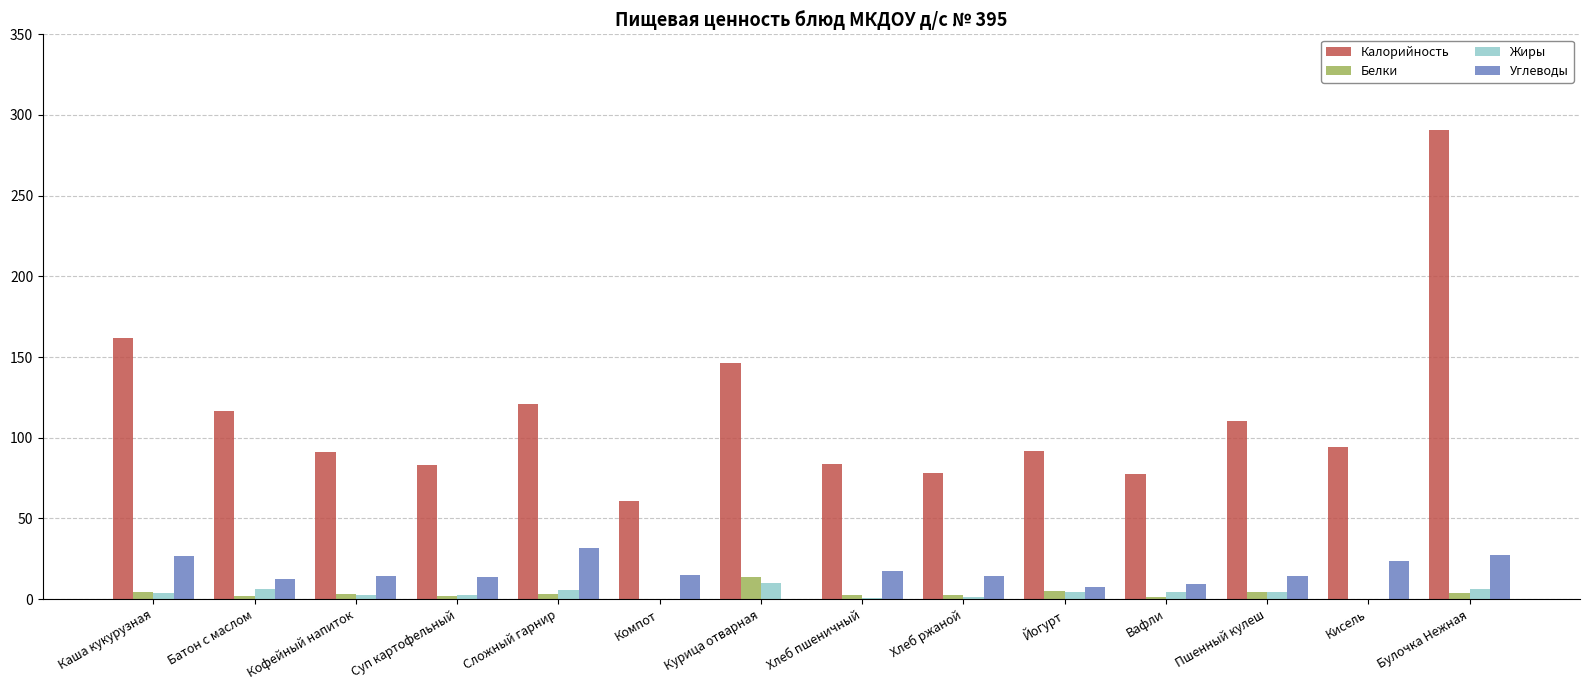

Which series has the largest total across all categories?

Калорийность